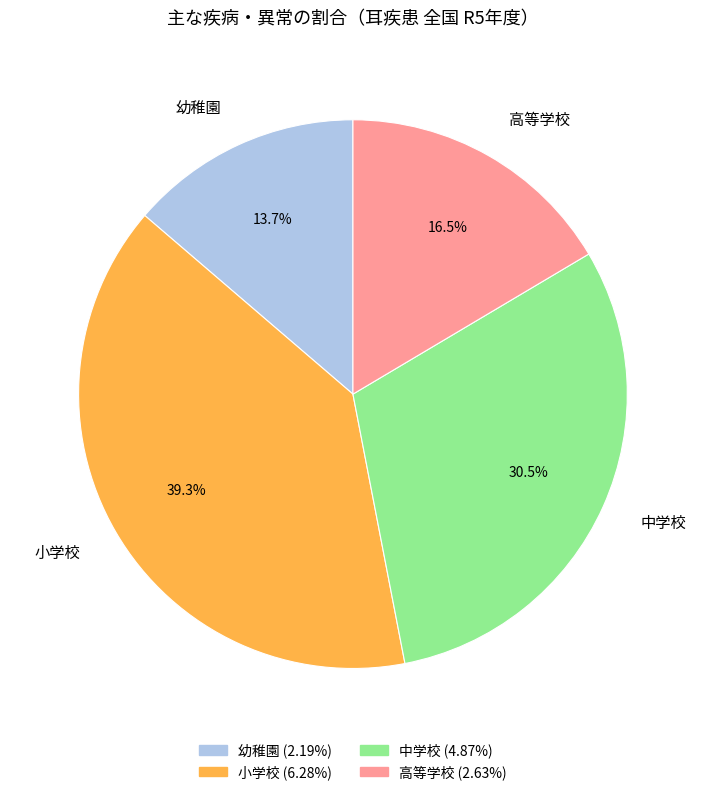

Which category has the smallest portion of the pie?

幼稚園